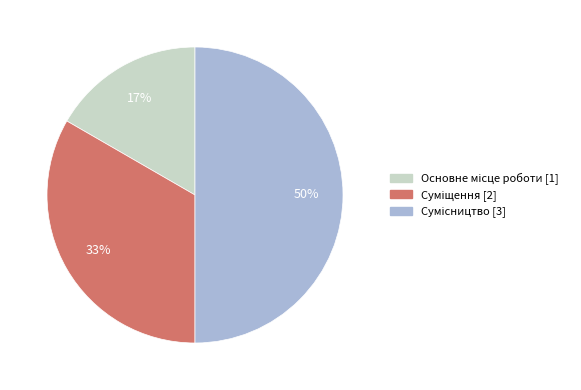

How many segments does this pie chart have?

3